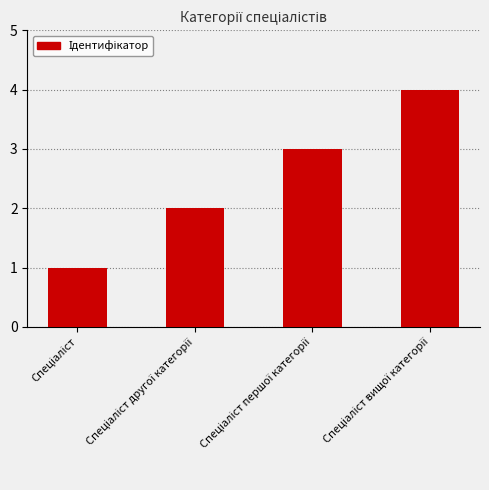

What is the difference between the maximum and minimum values?

3